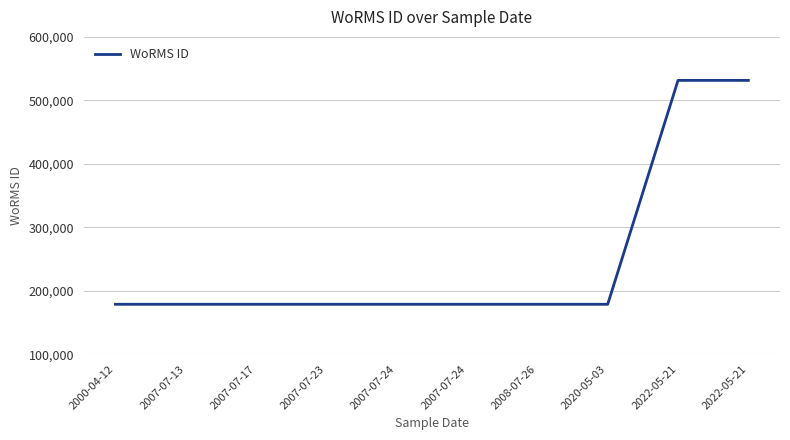

How many lines are shown in the chart?

1